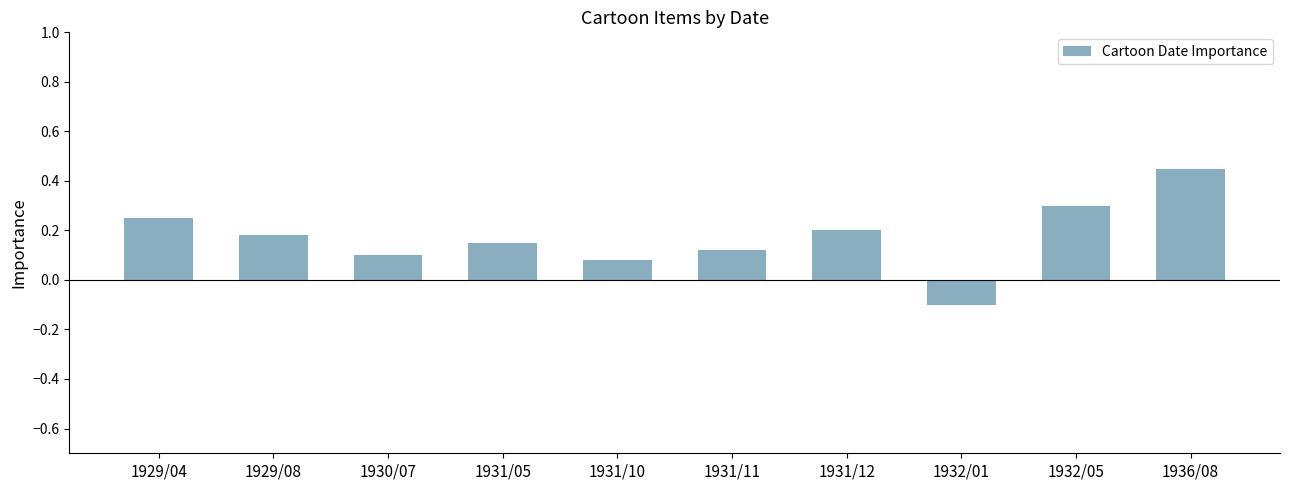

What is the label of the 8th bar from the left?

1932/01